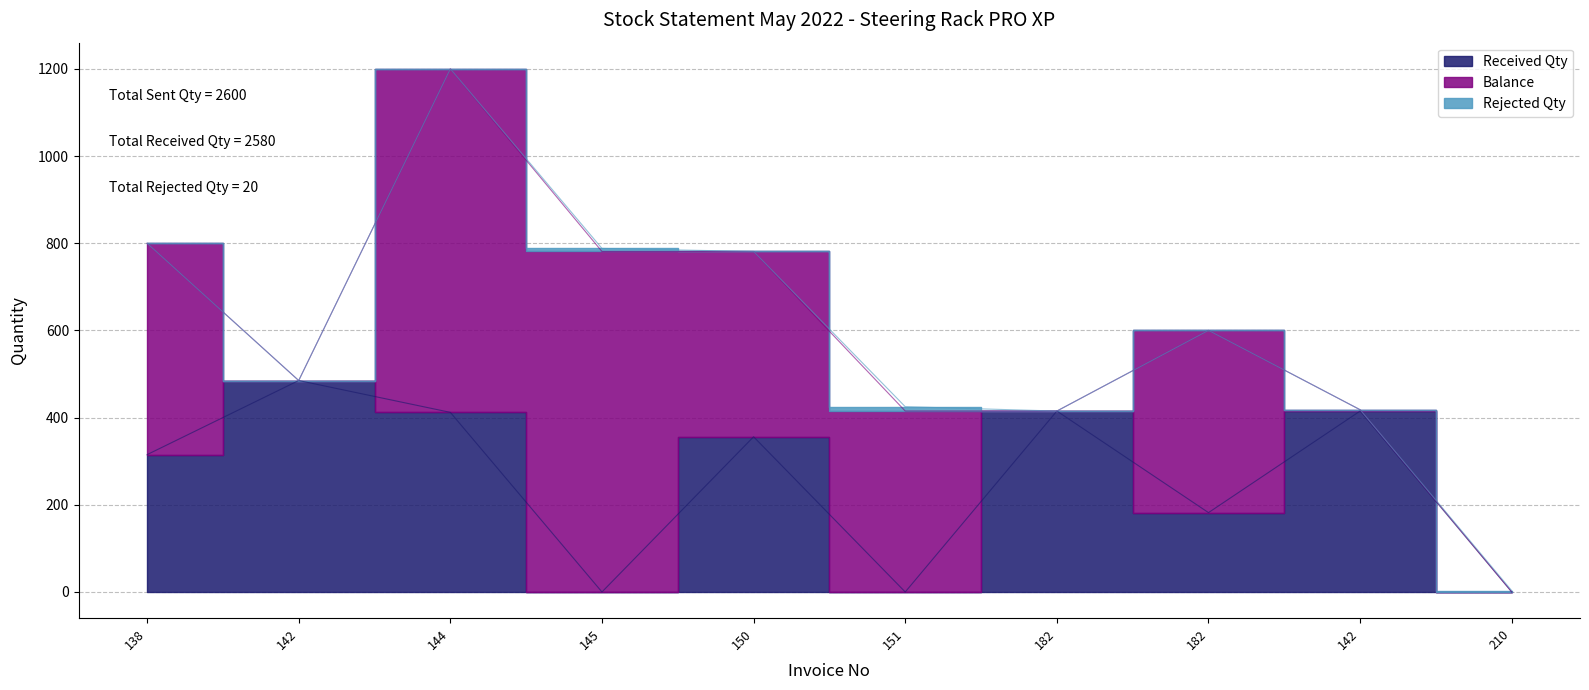

In Received Qty, how many points are higher than both neighbors (excluding endpoints)?

4